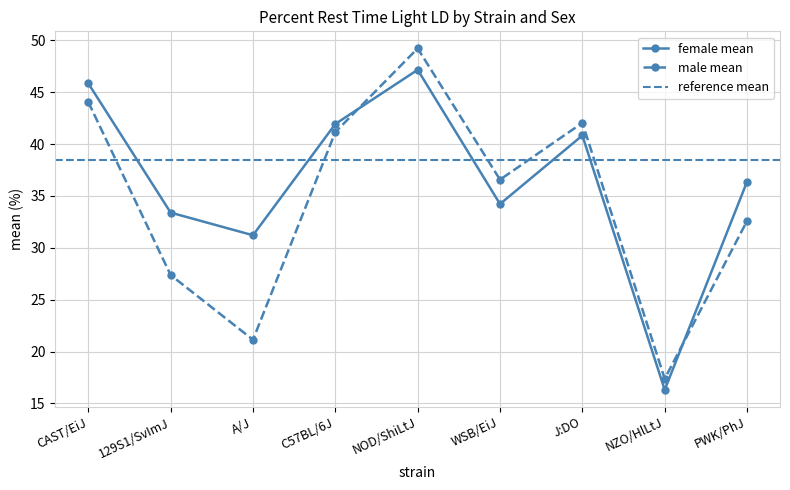

How many times do male mean and female mean cross each other?

2